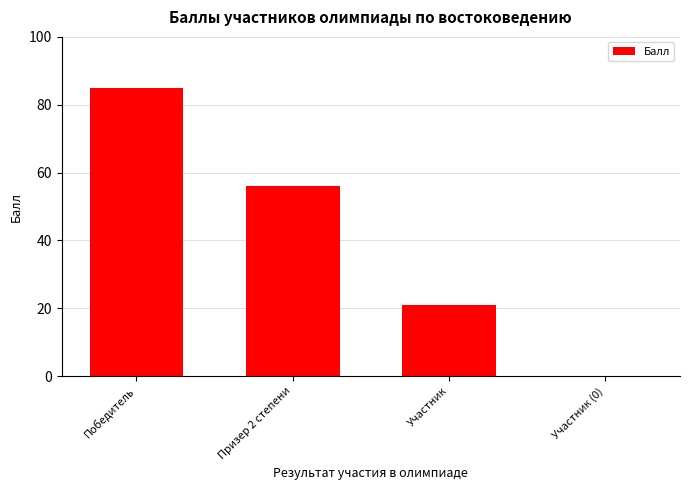

What is the approximate value at Победитель, to the nearest 5?

85